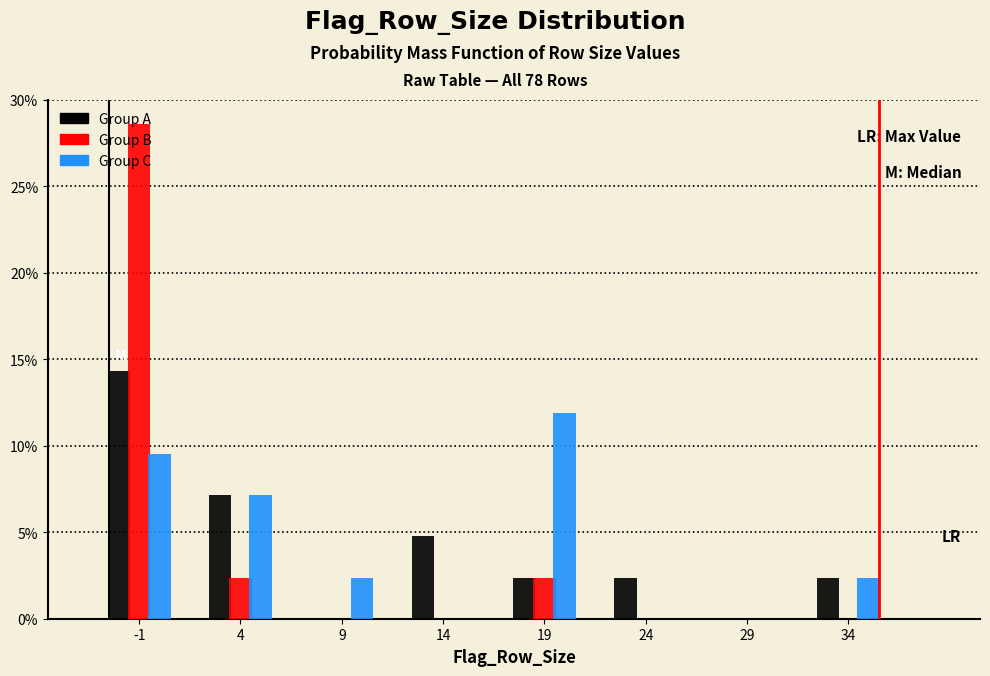

The value of Group B at 9 is -10.6. True or false?

False